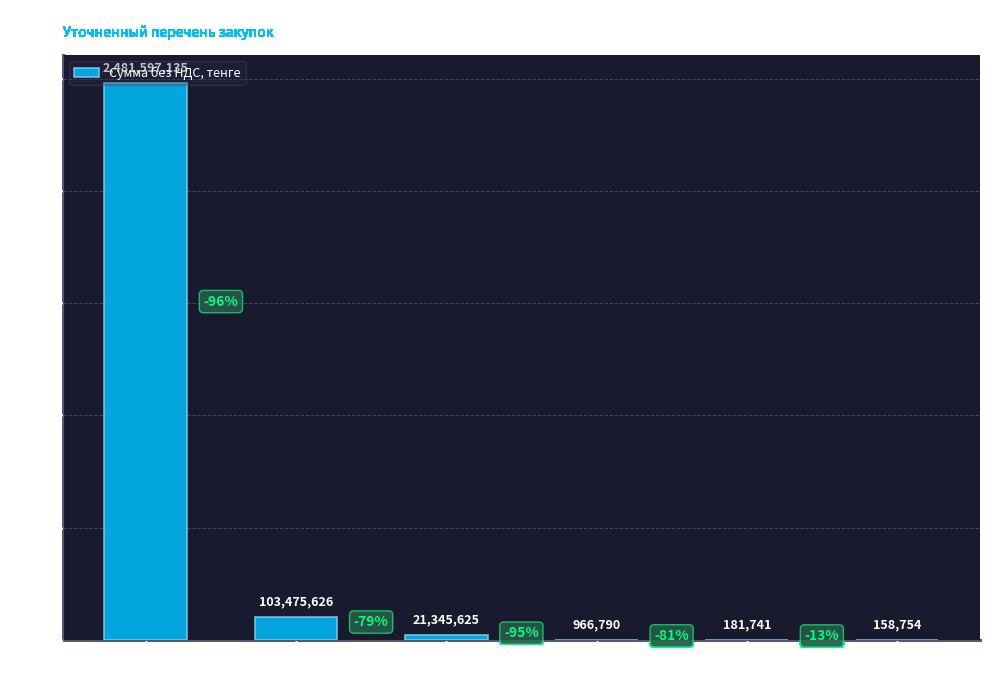

Which has a higher value, Уголок 50 or Уголок 45?

Уголок 50